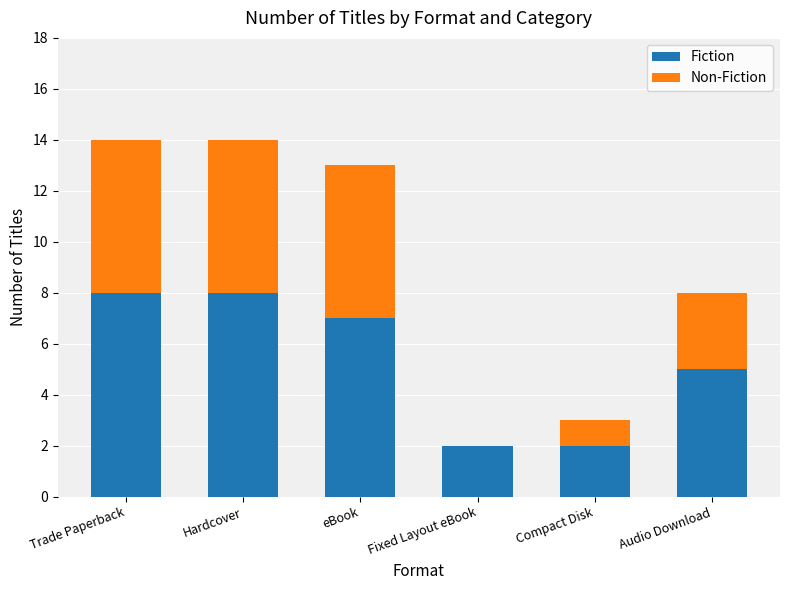

How many data points does each series have?

6